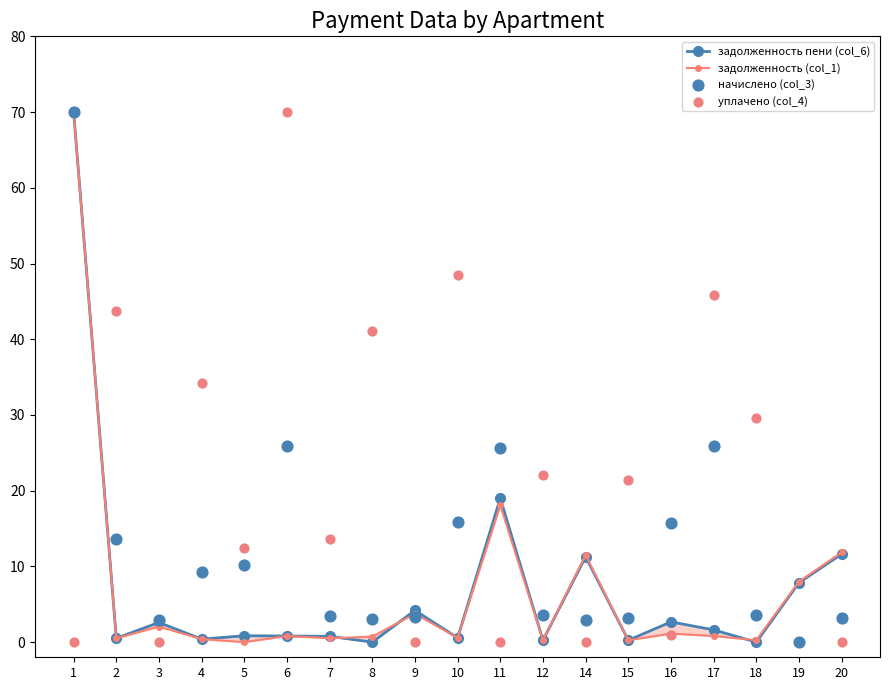

Which series reaches the maximum Y coordinate?

задолженность пени (col_6)